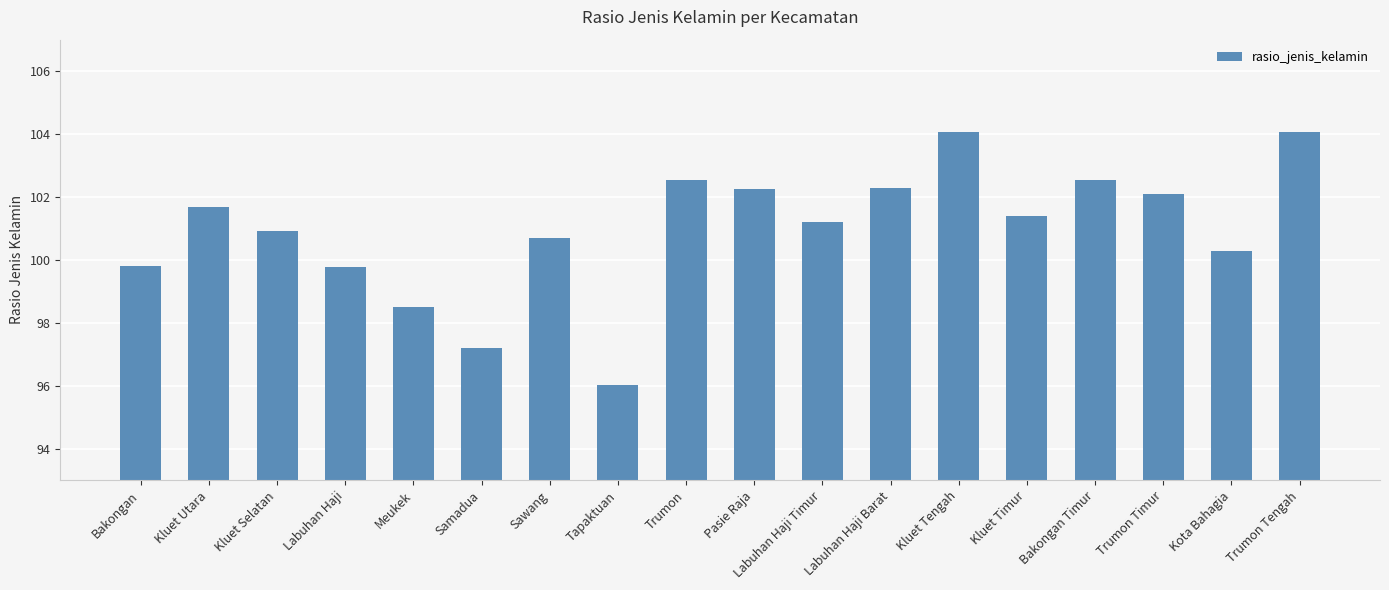

What is the maximum value shown in the chart?

104.1